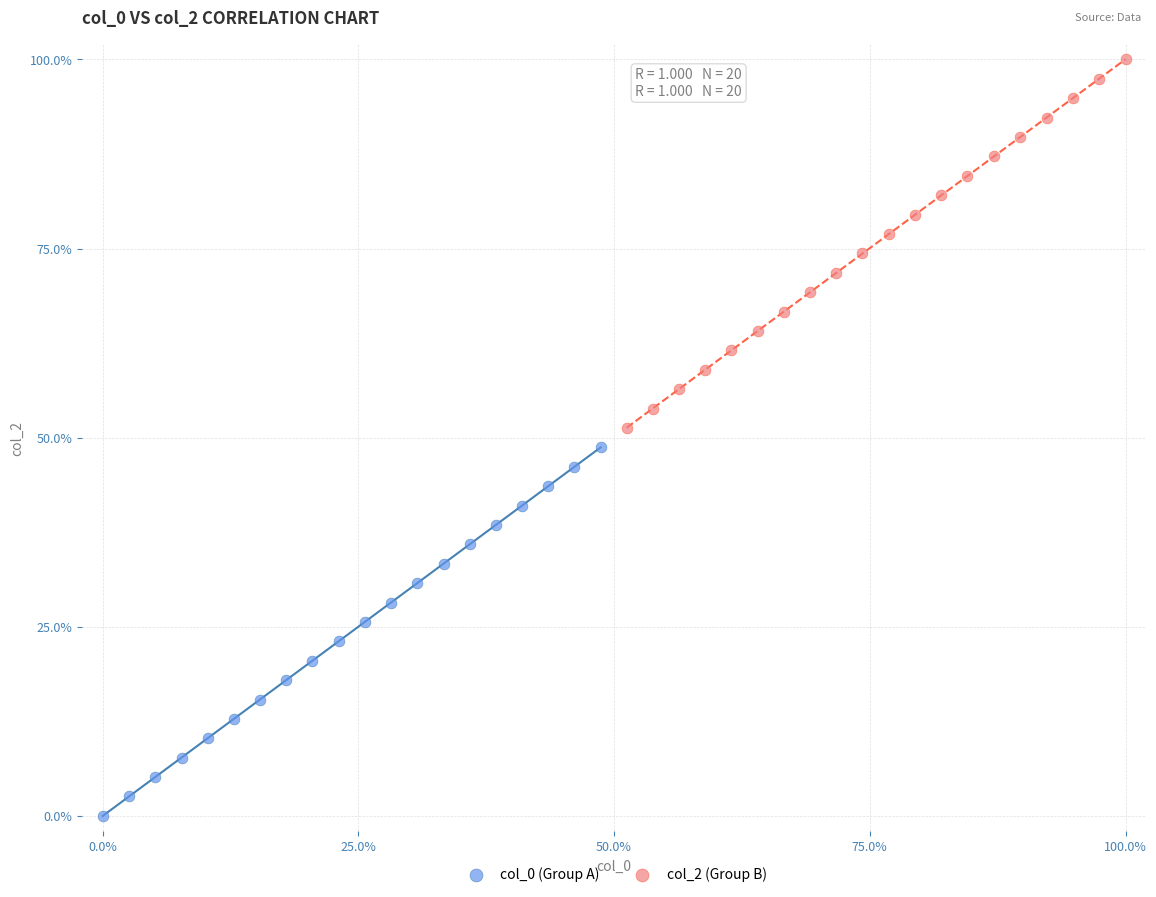

Which series contains the highest Y value?

col_2 (Group B)